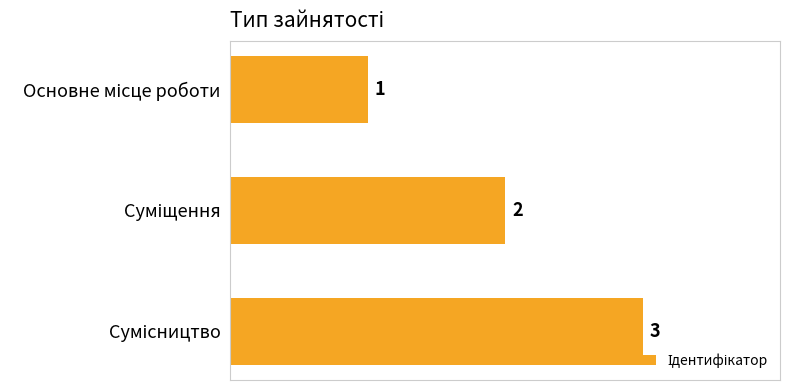

What is the smallest value displayed?

1